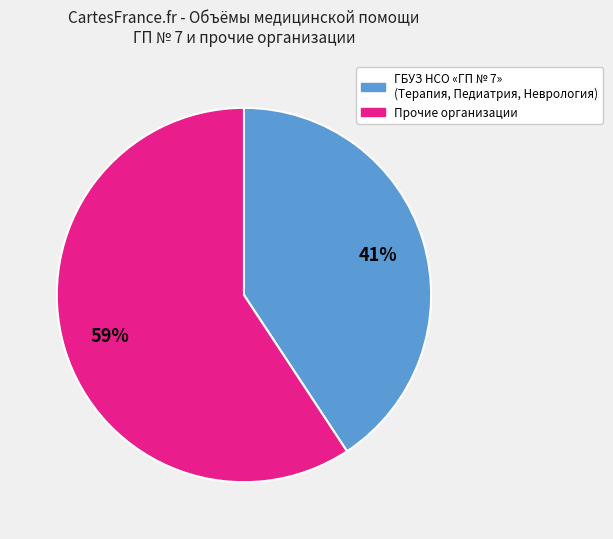

Is there any slice that represents more than half of the pie?

Yes